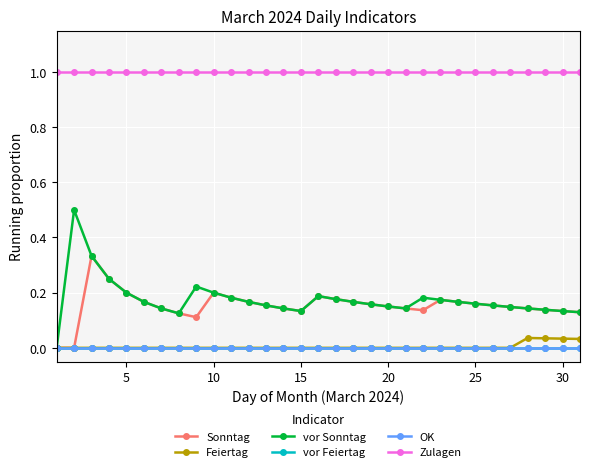

Is this an area chart (filled region under the line)?

No